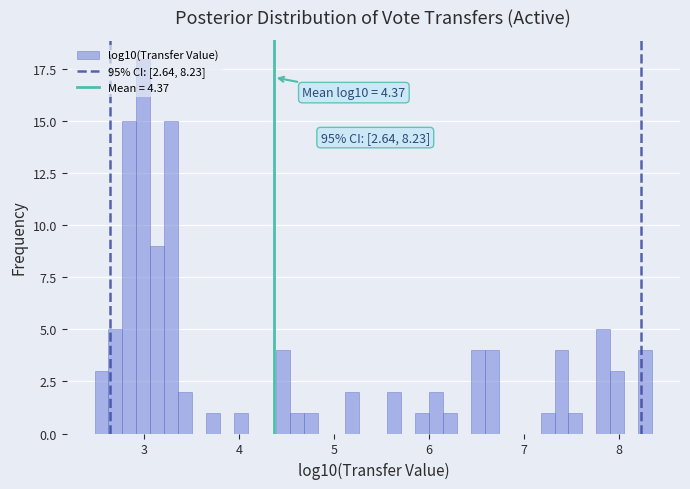

Read against the x-axis, roughly where is the centre of the tallest bar?

3.0